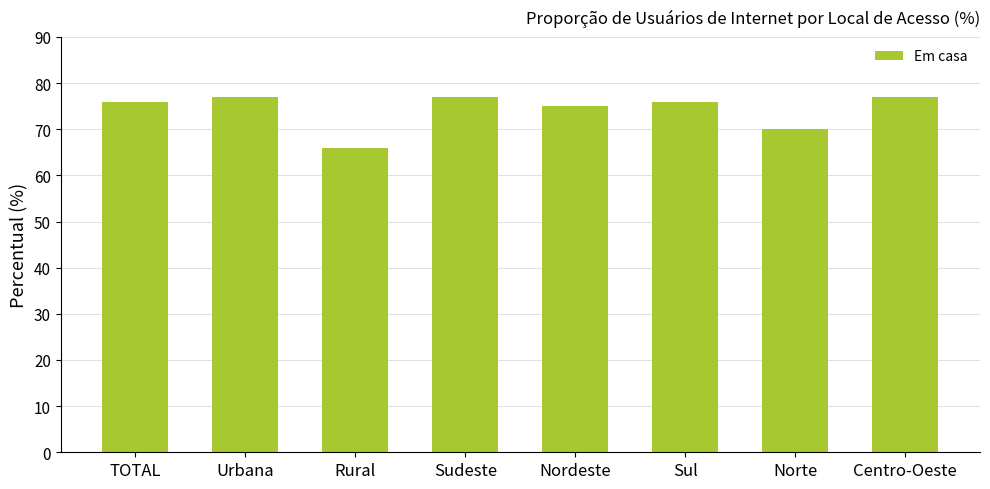

Reading left to right, what are all the values shown in this chart?

TOTAL=76	Urbana=77	Rural=66	Sudeste=77	Nordeste=75	Sul=76	Norte=70	Centro-Oeste=77